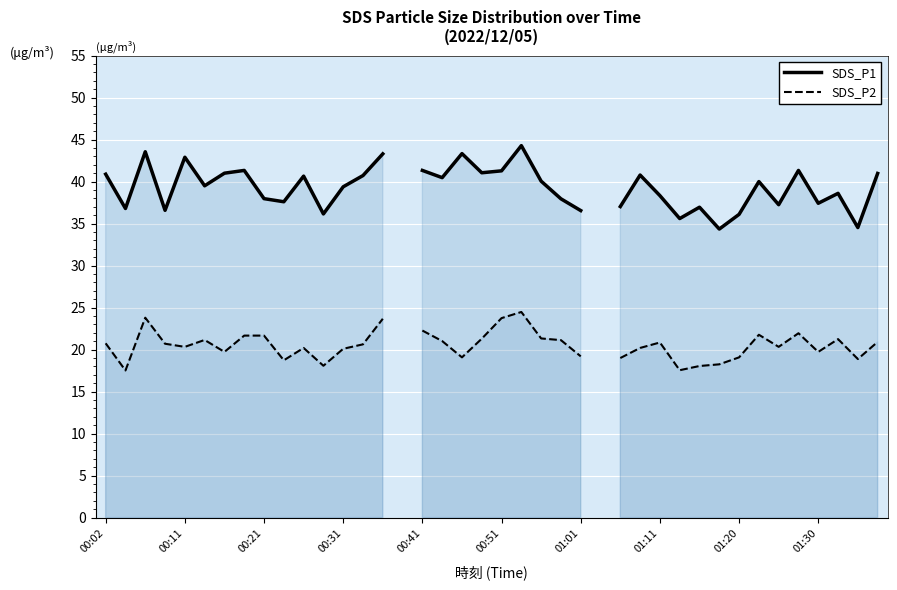

Between 26 and 28, which series saw the biggest shift?

SDS_P2